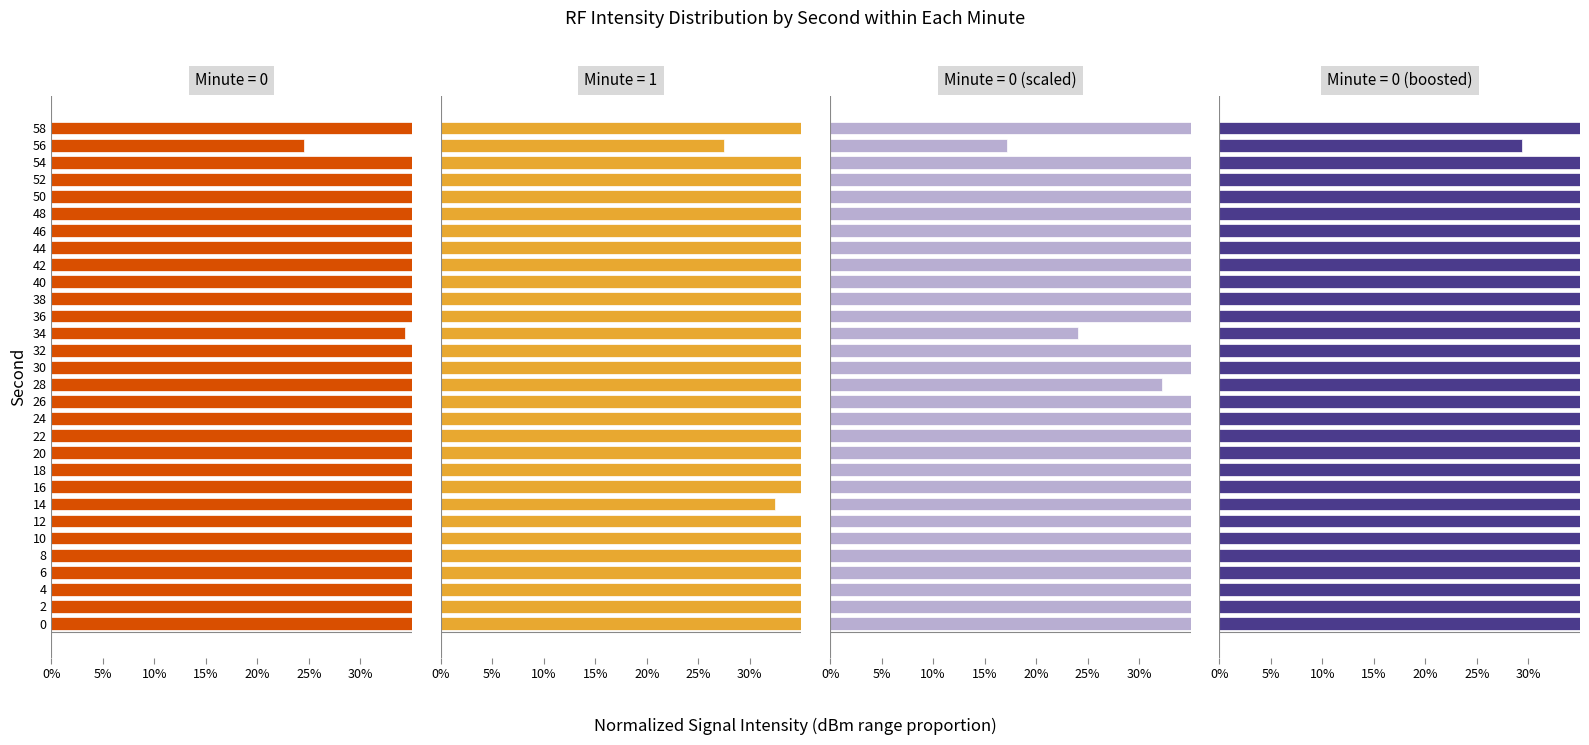

What is the maximum value shown in the chart?

1.0